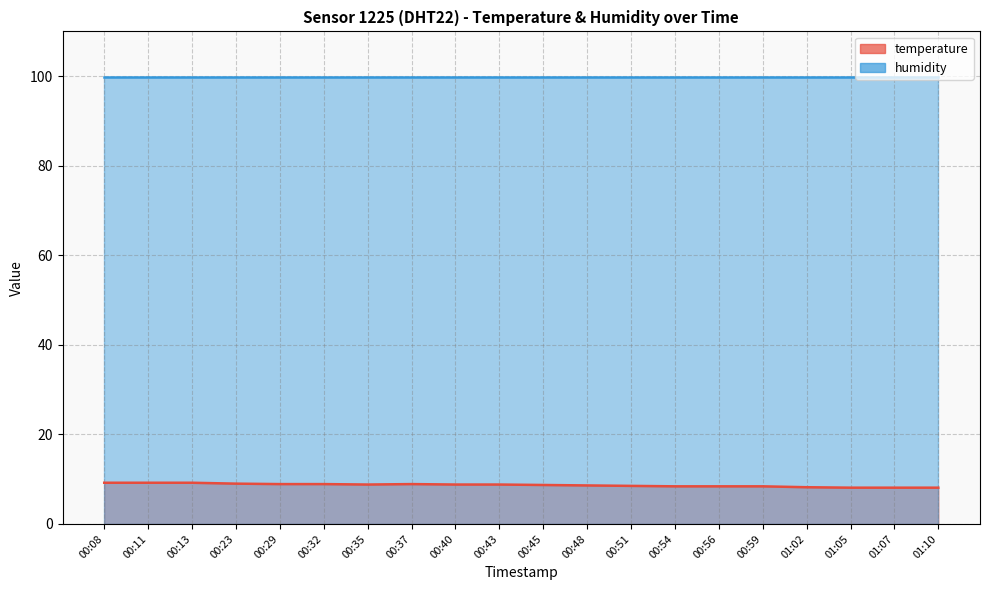

List the labels in order of value, smallest first.

01:05, 01:07, 01:10, 01:02, 00:54, 00:56, 00:59, 00:51, 00:48, 00:45, 00:35, 00:40, 00:43, 00:29, 00:32, 00:37, 00:23, 00:08, 00:11, 00:13